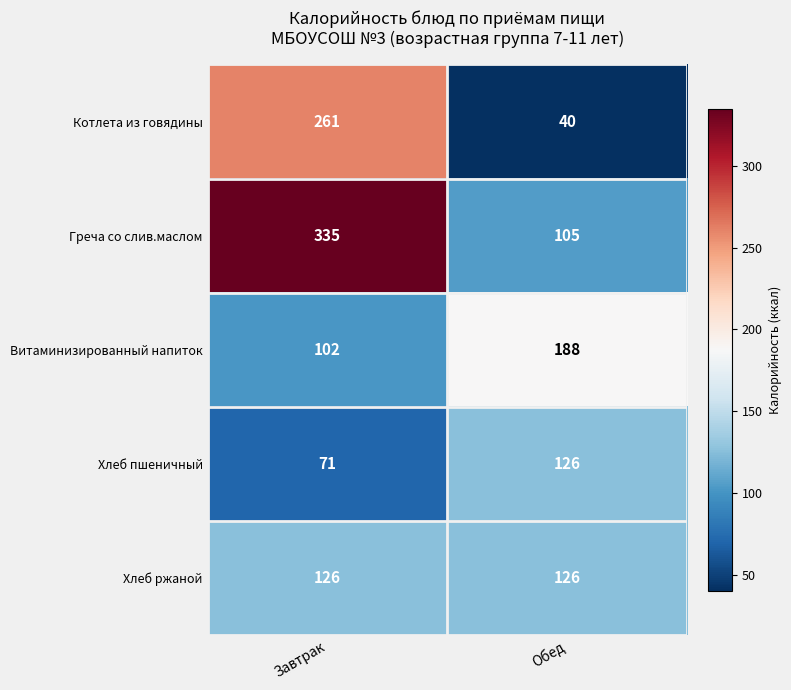

Which series has the largest total across all categories?

Греча со слив.маслом